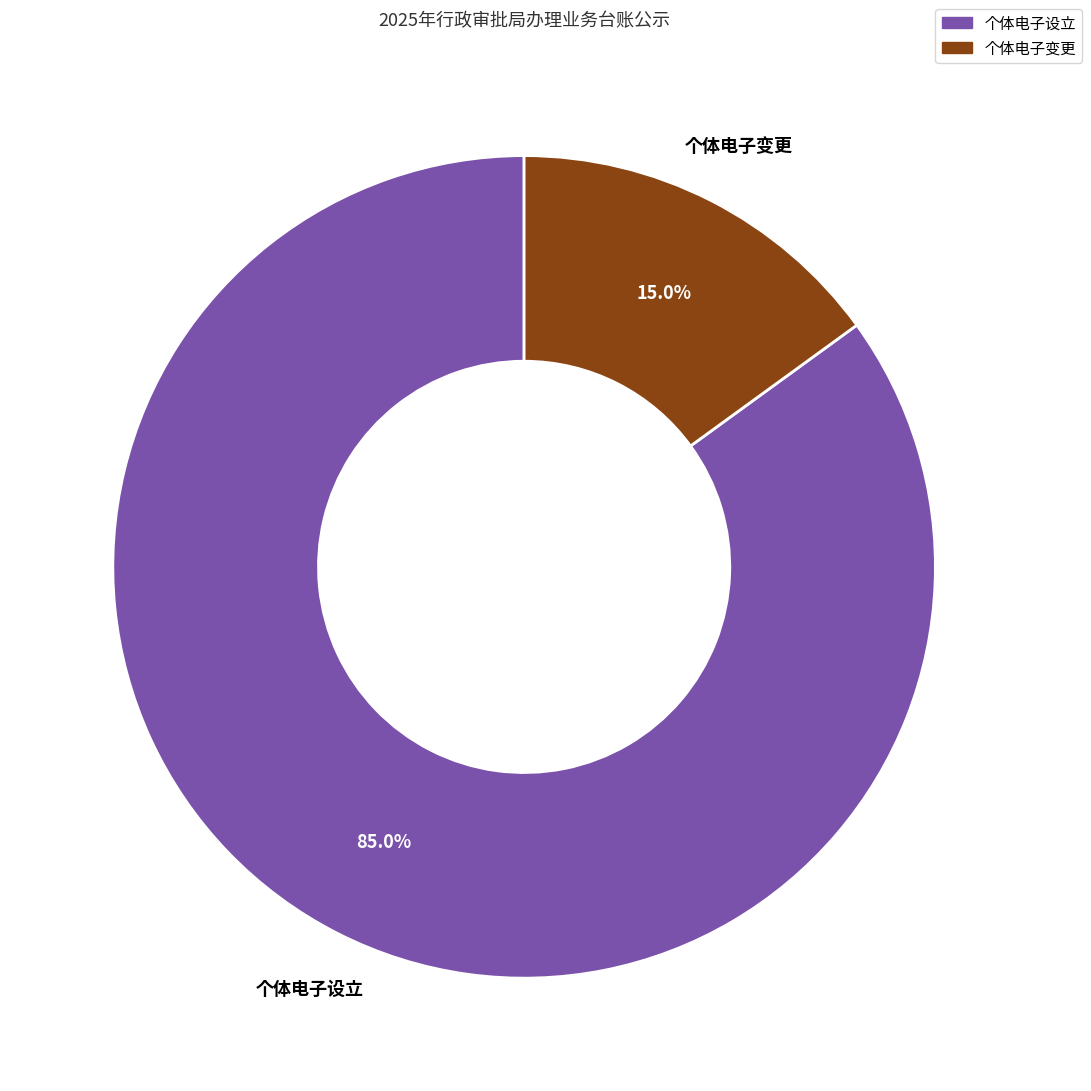

What percentage is the 个体电子变更 slice, to the nearest percent?

15%